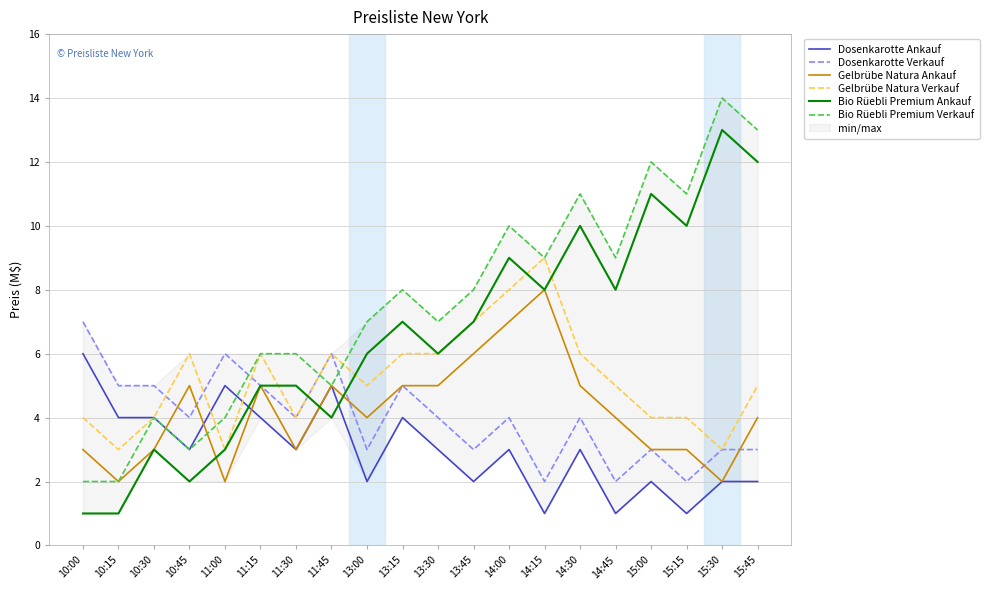

How many data points does each series have?

20